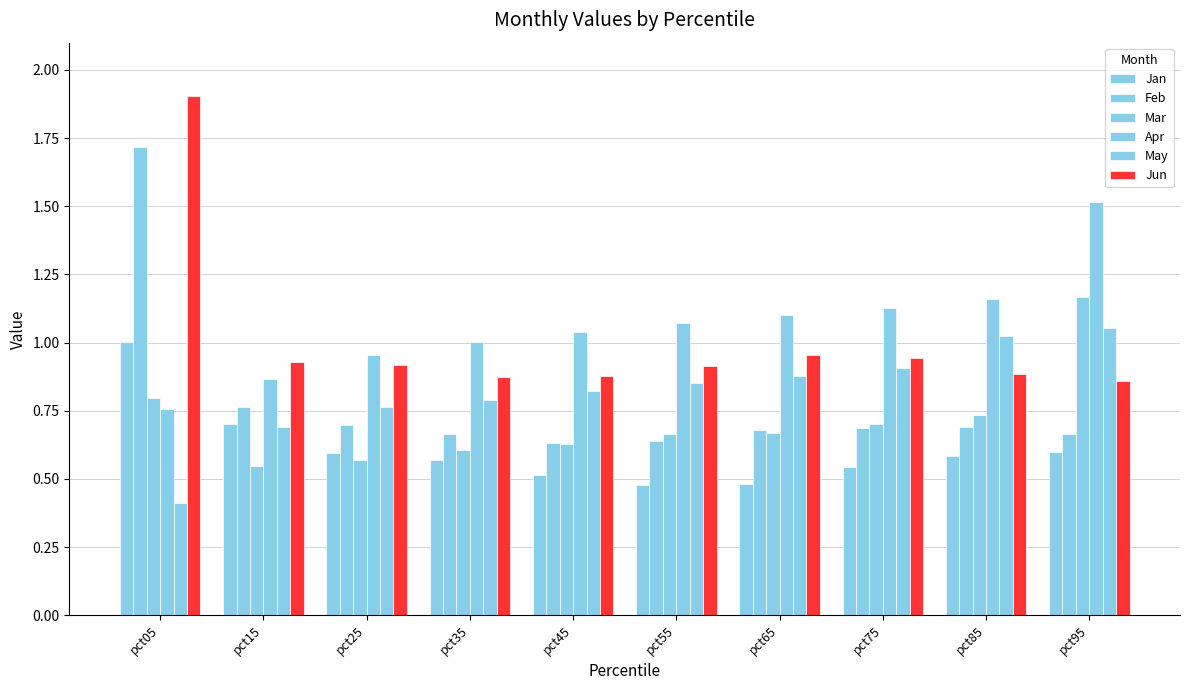

Which series has the largest total across all categories?

Apr